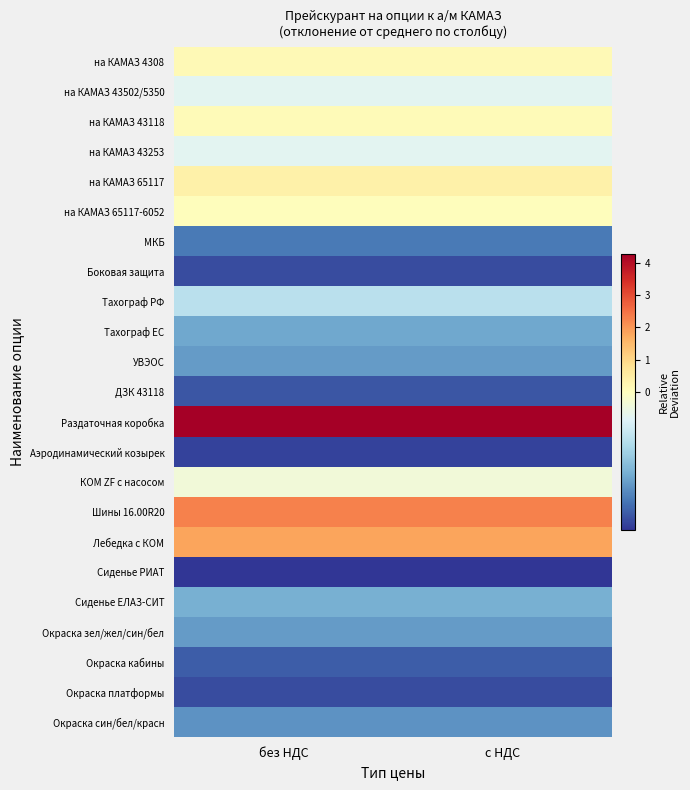

Between без НДС and с НДС, which is larger?

без НДС